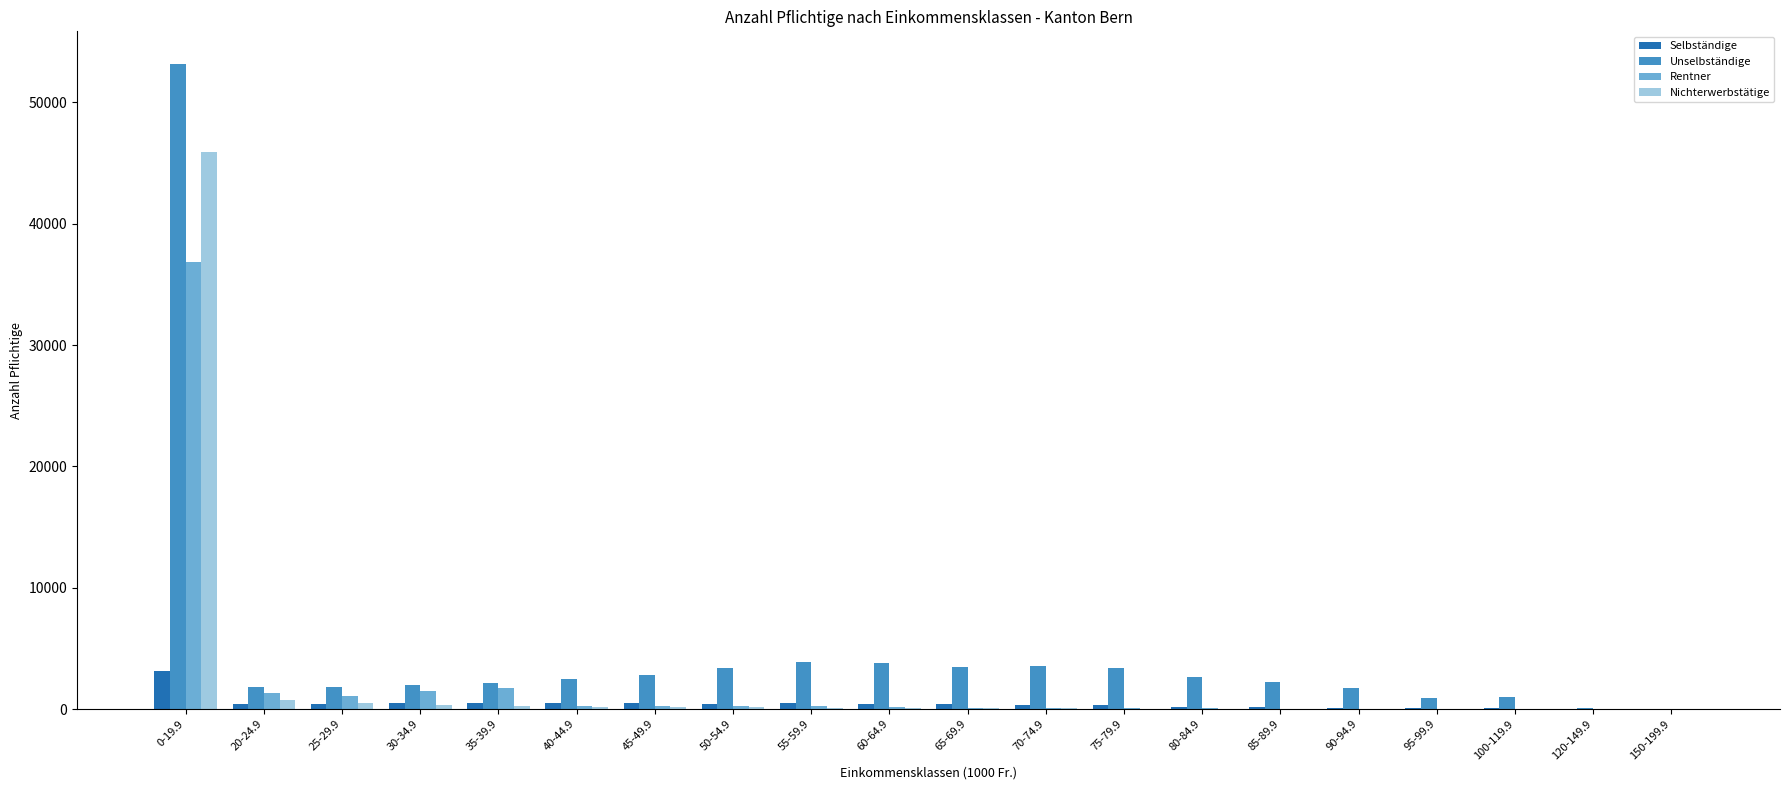

Which category has the highest value in the Unselbständige series?

0-19.9